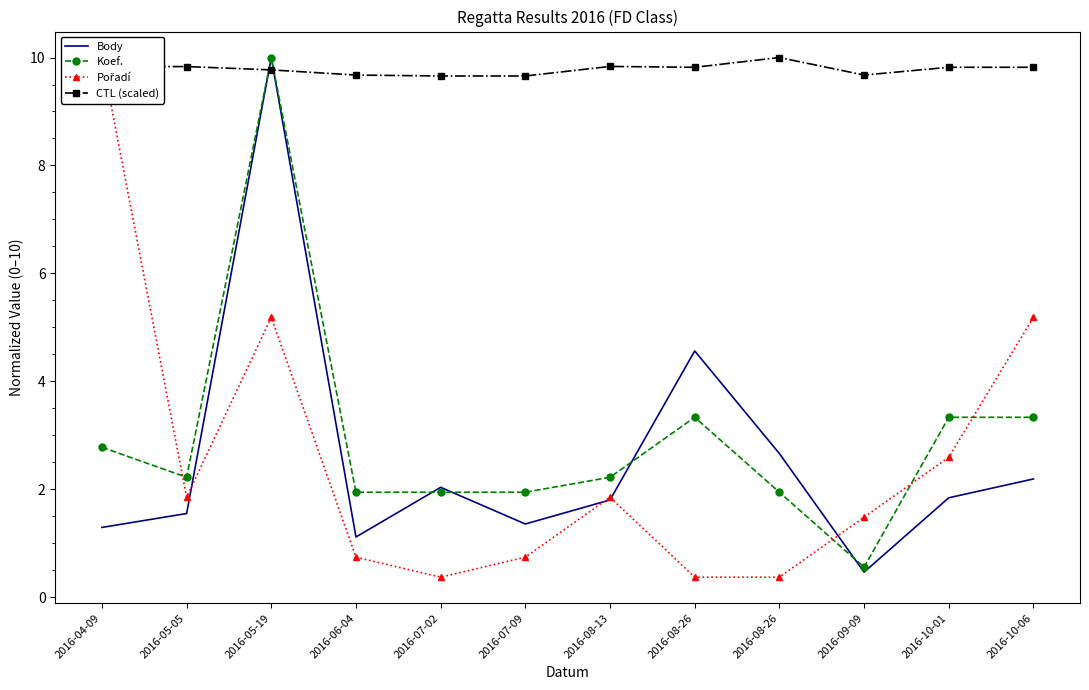

Which series has the largest total across all categories?

CTL (scaled)